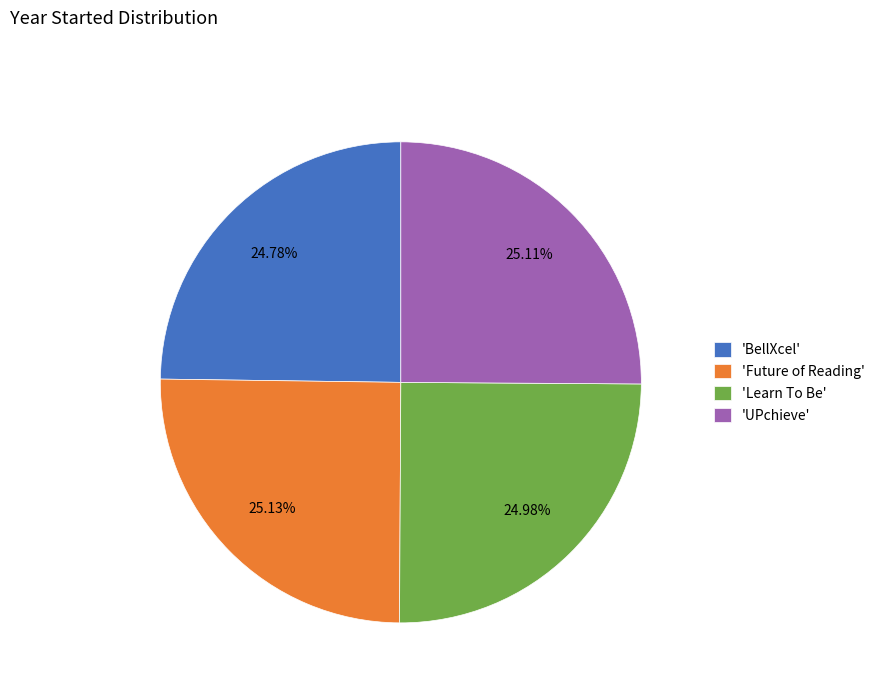

Is there any slice that represents more than half of the pie?

No